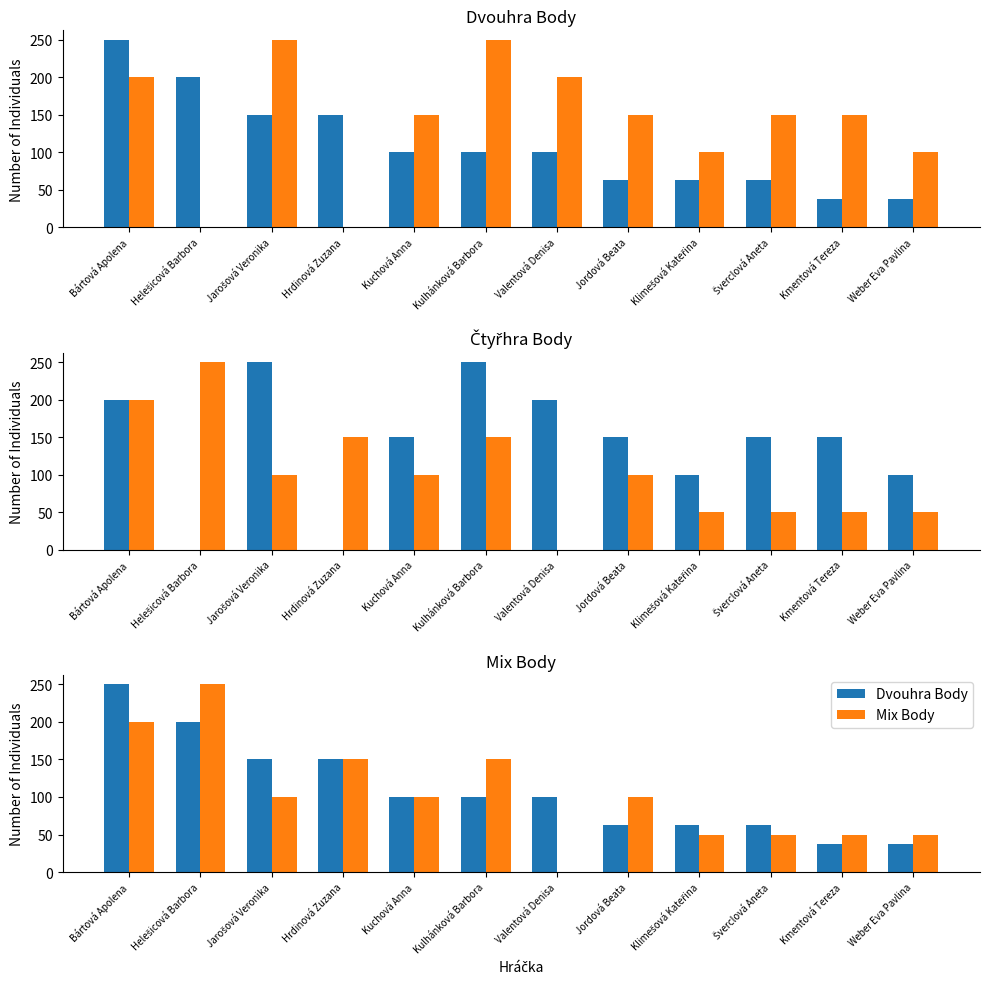

Reading left to right, extract all data points from this chart.

Dvouhra Body: 250	200	150	150	100	100	100	63	63	63	38	38
Čtyřhra Body: 200	0	250	0	150	250	200	150	100	150	150	100
Mix Body: 200	250	100	150	100	150	0	100	50	50	50	50